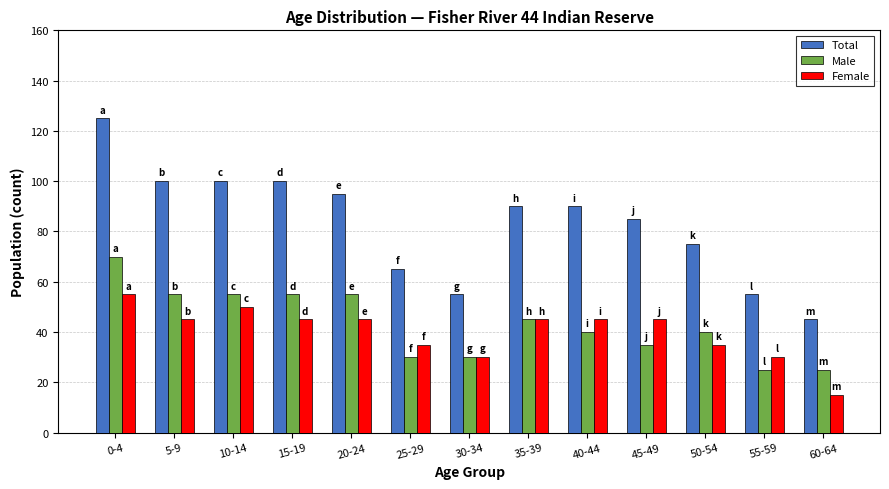

At which label does Female first exceed 45?

0-4